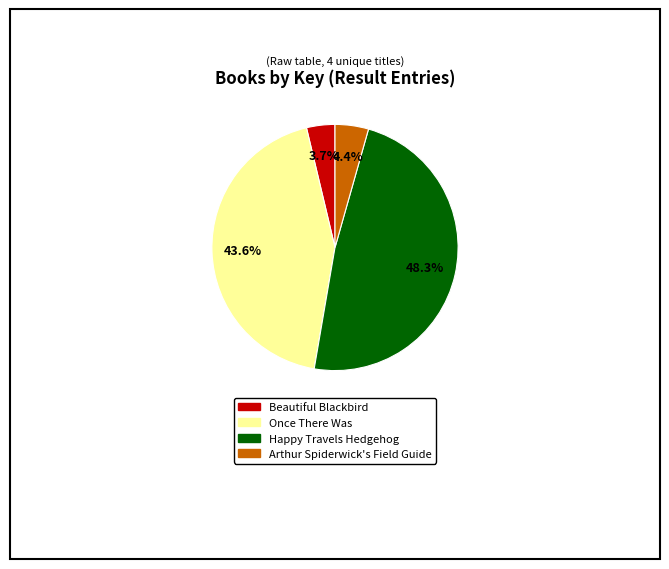

What percentage is the Beautiful Blackbird slice, to the nearest percent?

4%